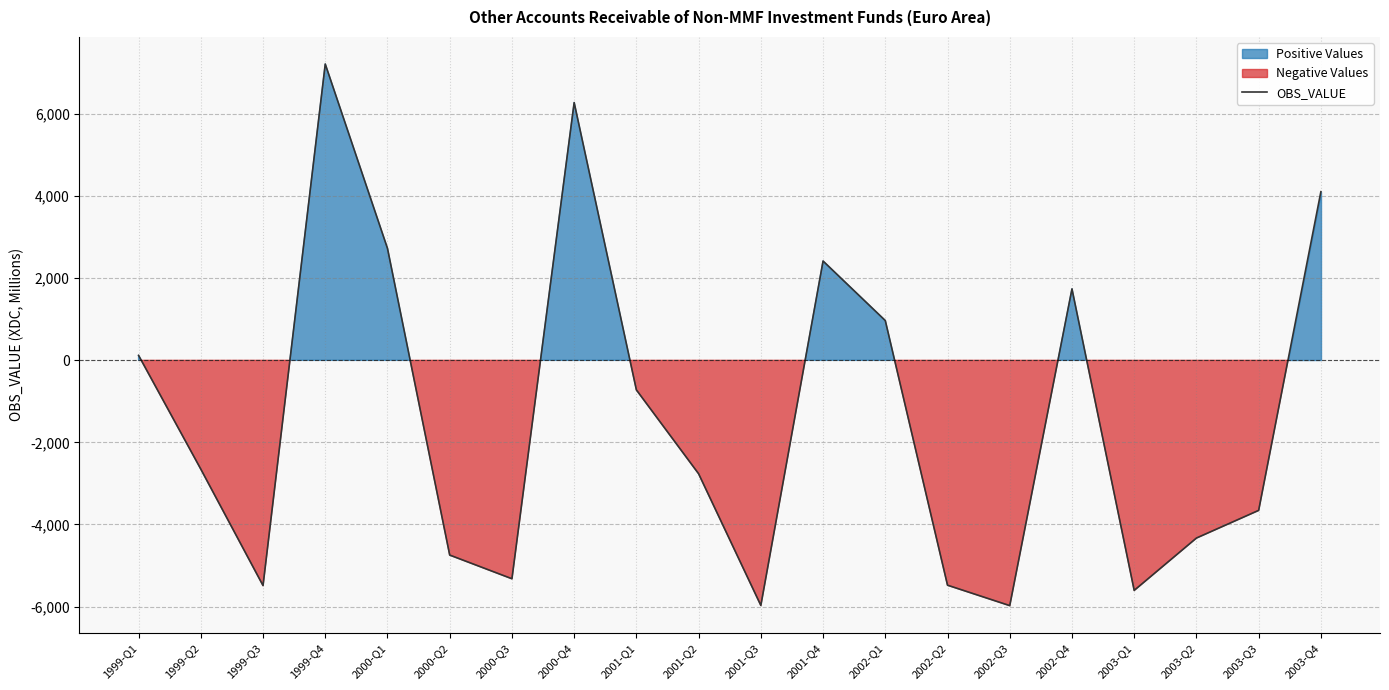

What is the difference between the second highest and minimum values?

12261.0